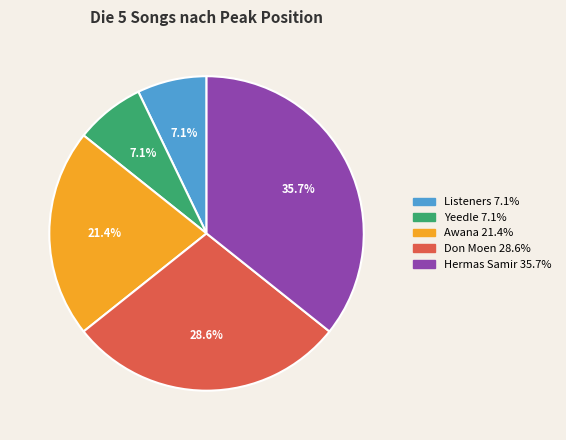

How many segments does this pie chart have?

5